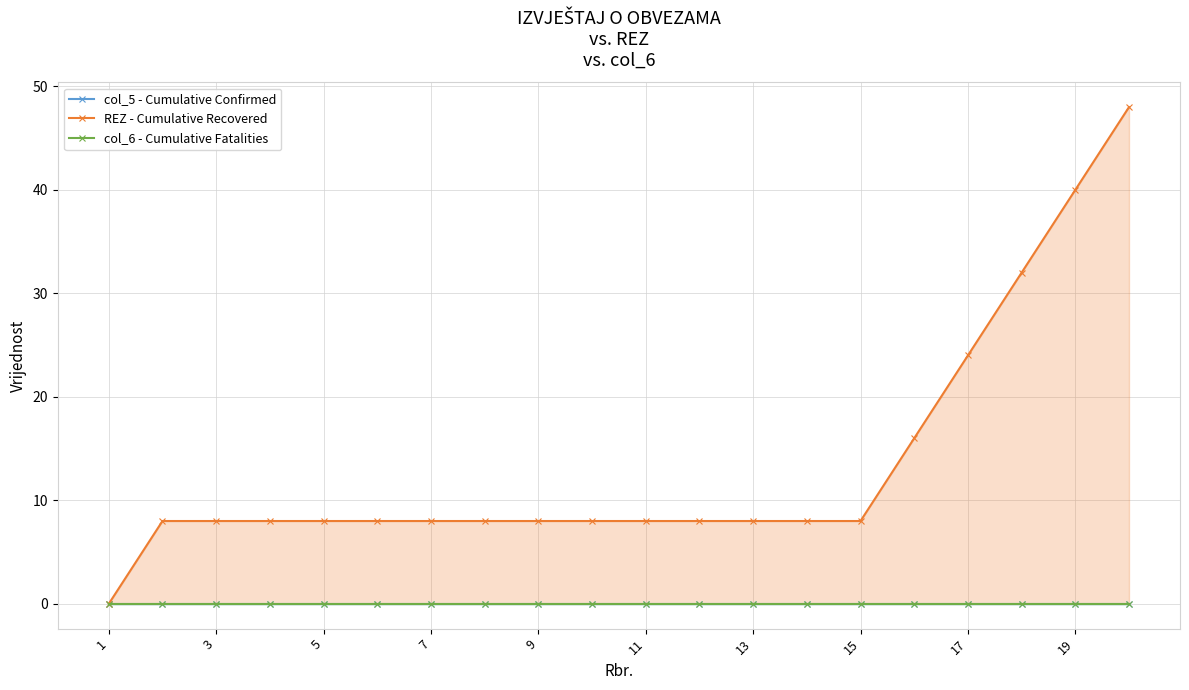

Which series has the widest spread of values?

REZ - Cumulative Recovered